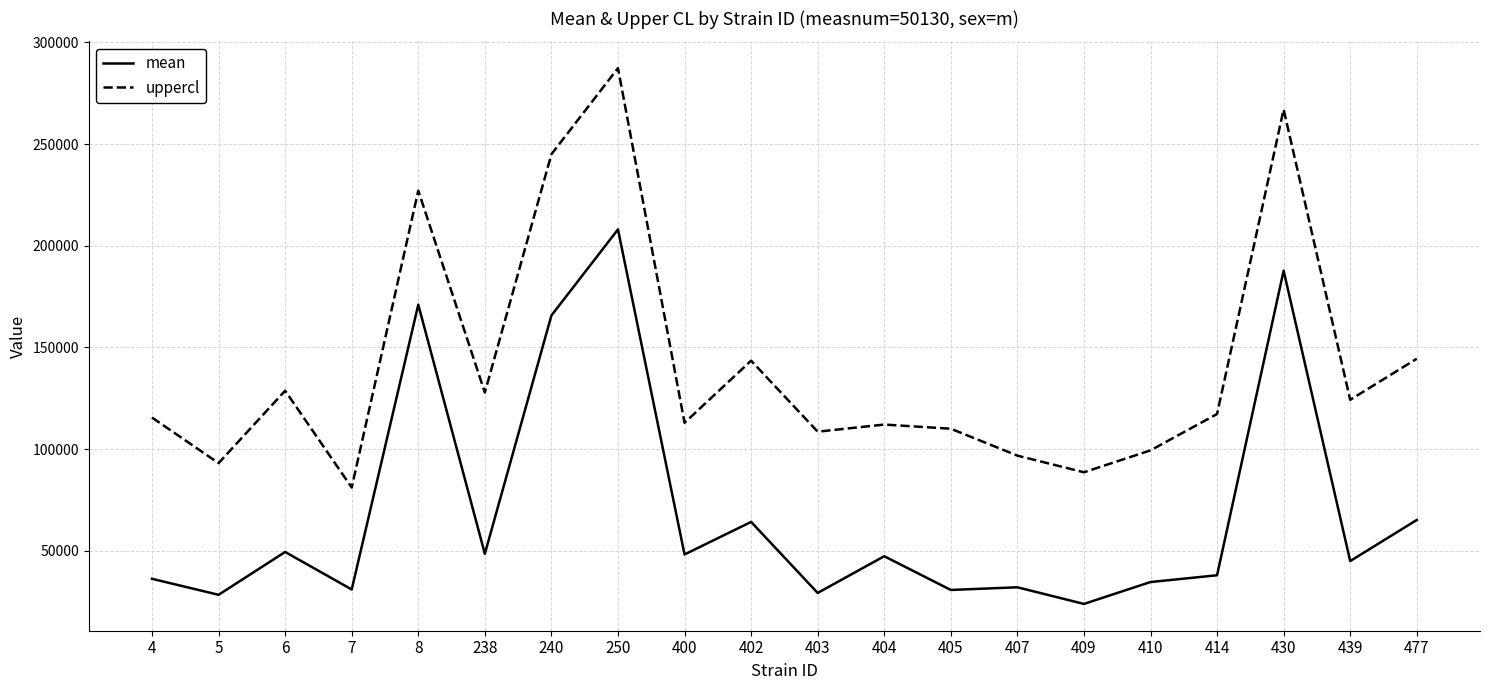

Which series has the largest total across all categories?

uppercl